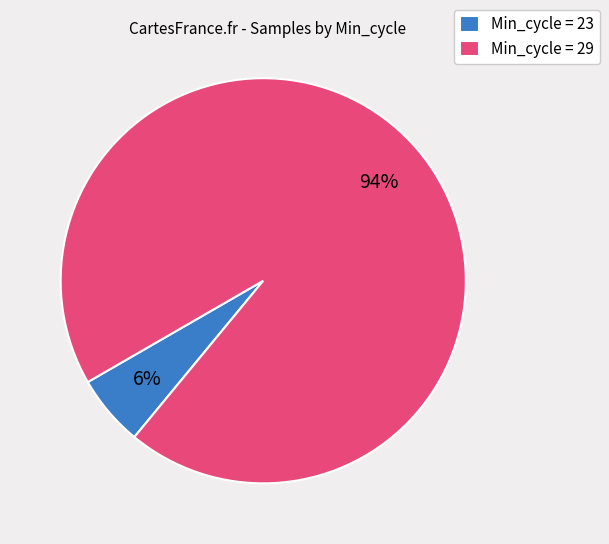

Do Min_cycle = 29 and Min_cycle = 23 together represent more than half of the pie?

Yes